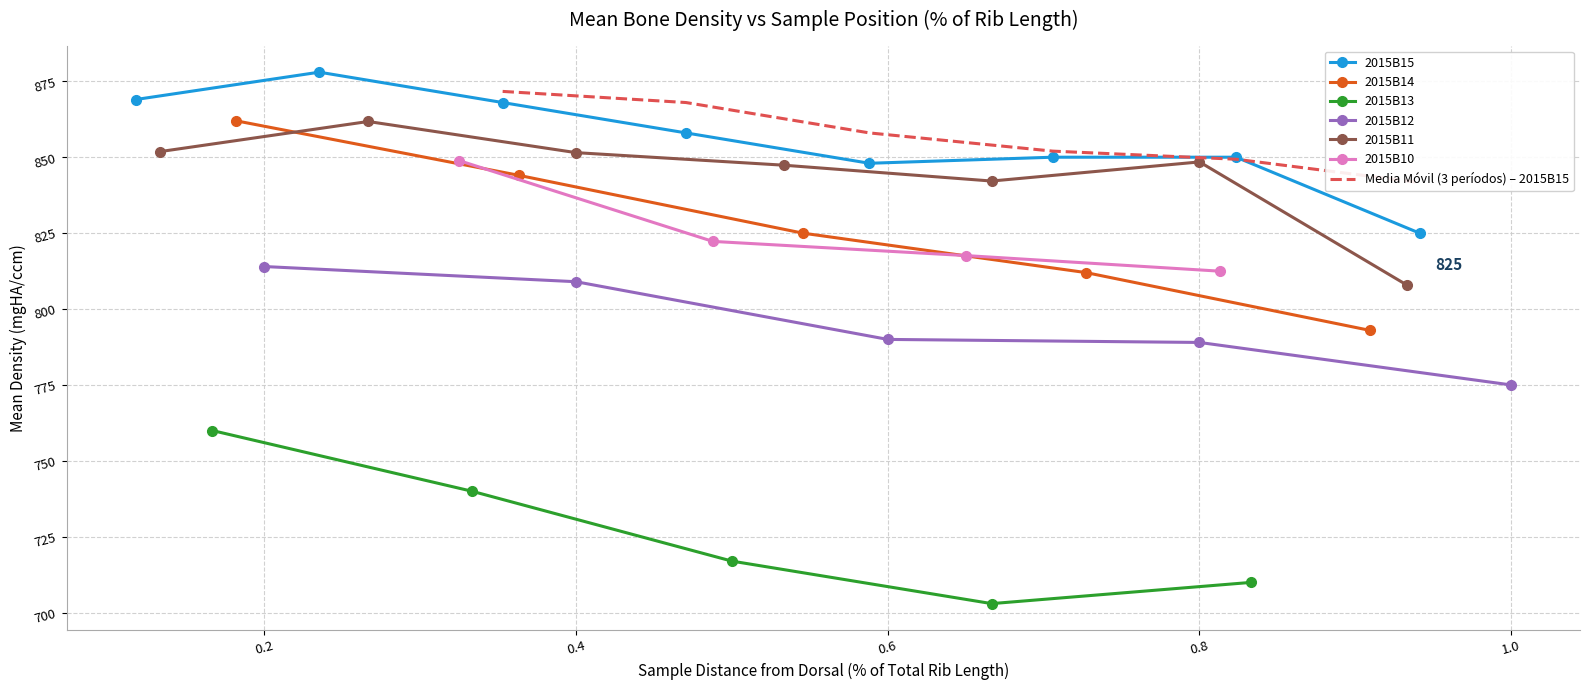

What is the ratio of the value at 2015B10_80 to the value at 2015B12_60?

1.0